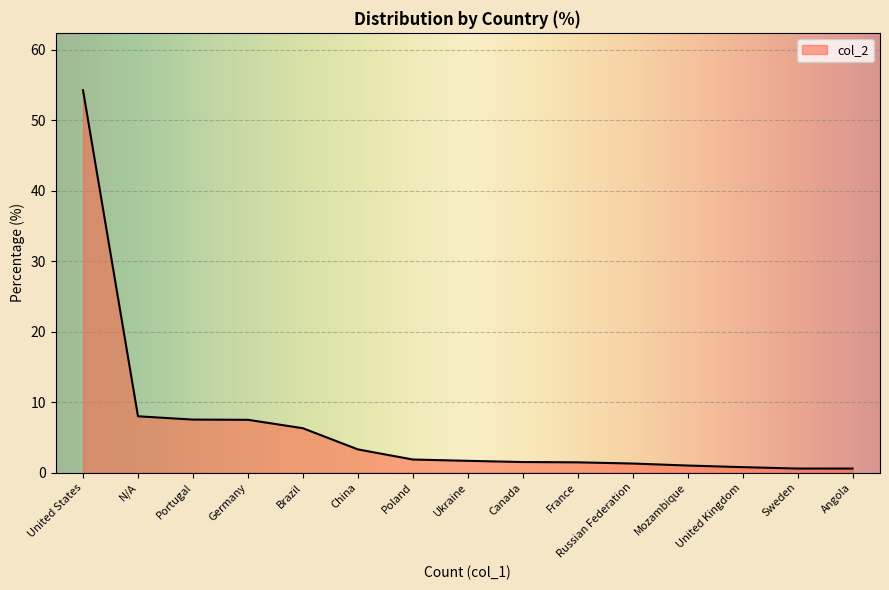

What is the change in value from France to Russian Federation?

-0.2